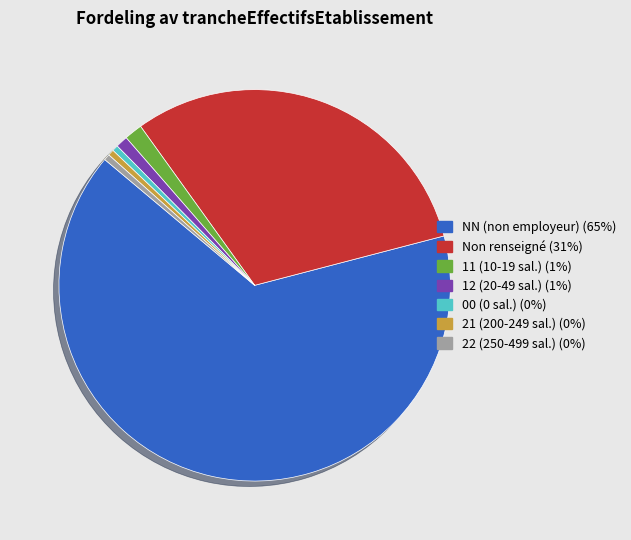

Is there a majority slice in this chart?

Yes